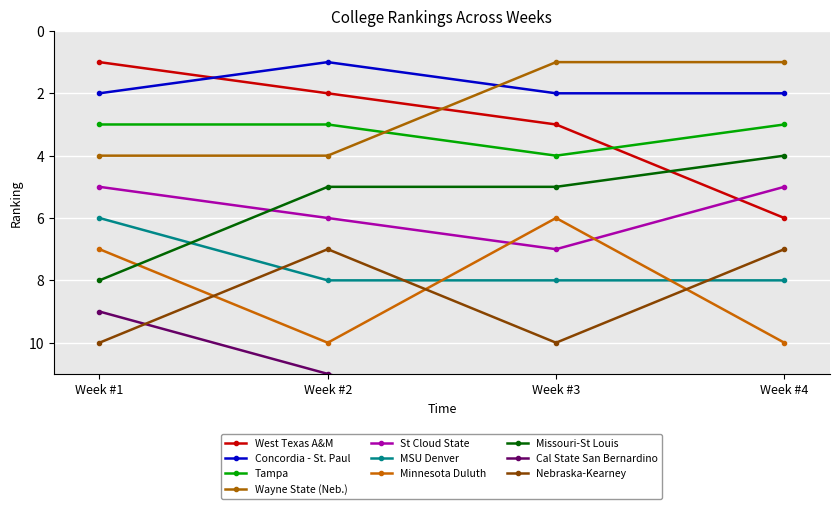

How many data points in Nebraska-Kearney are less than 10?

2